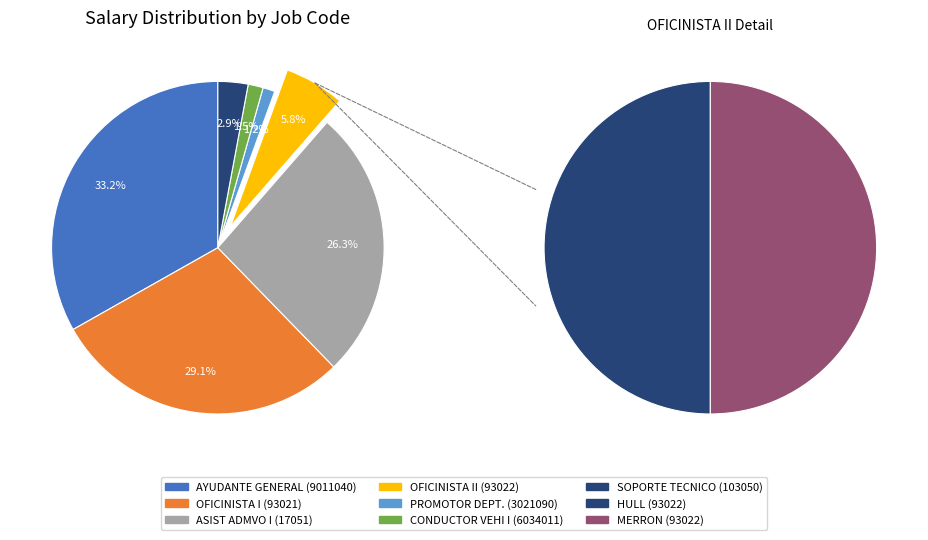

To the nearest percent, what portion does 93021 represent?

29%